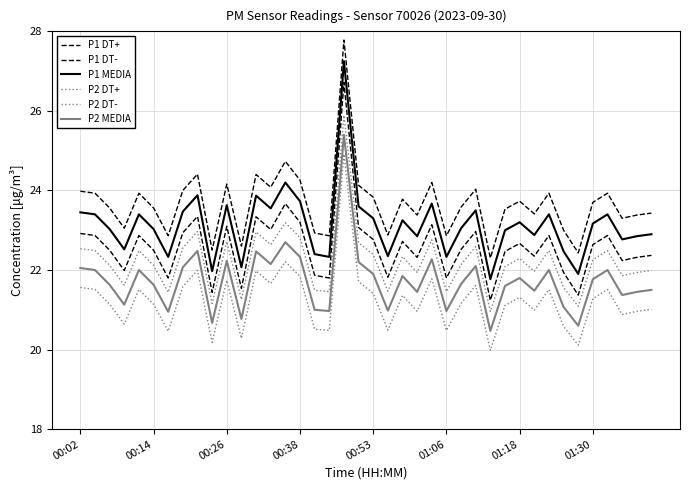

List the series in order of their peak value, highest first.

P1 DT+, P1 MEDIA, P1 DT-, P2 DT+, P2 MEDIA, P2 DT-